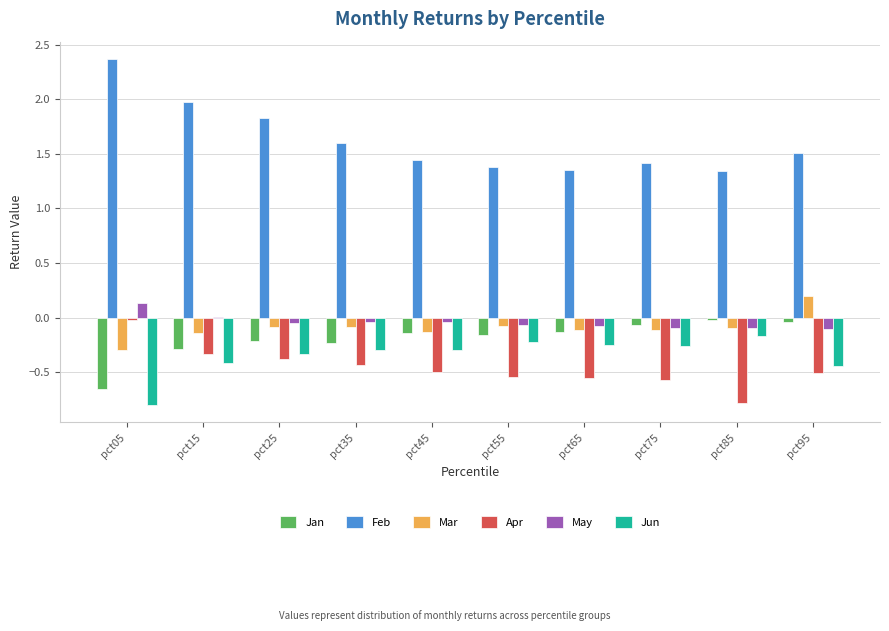

At which label does Apr reach its peak?

pct05